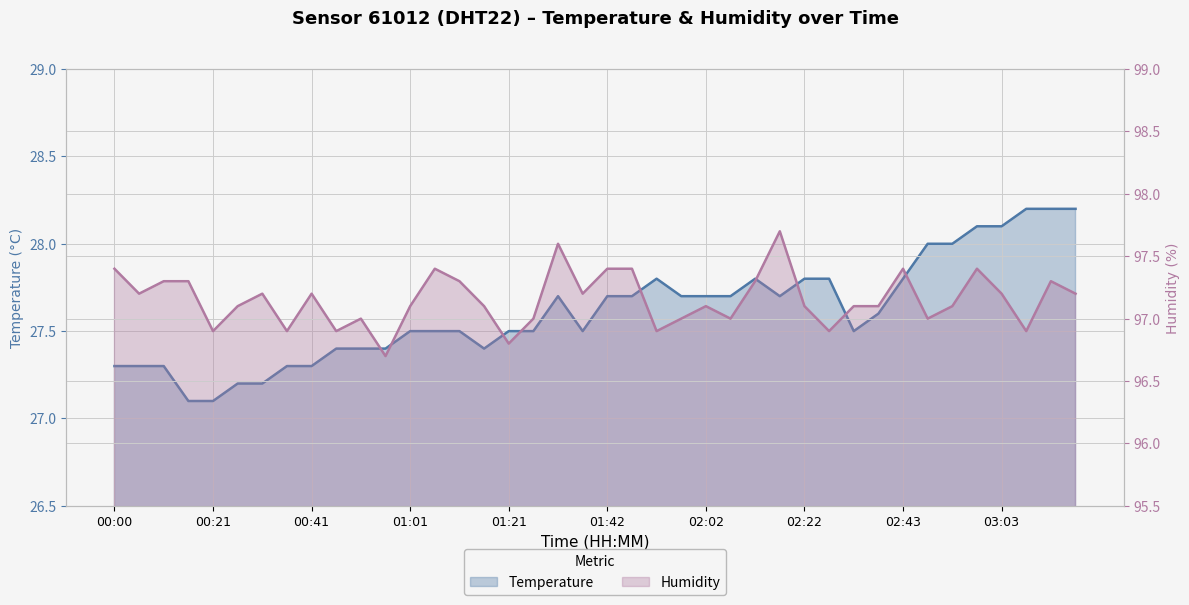

What is the maximum value shown in the chart?

97.7